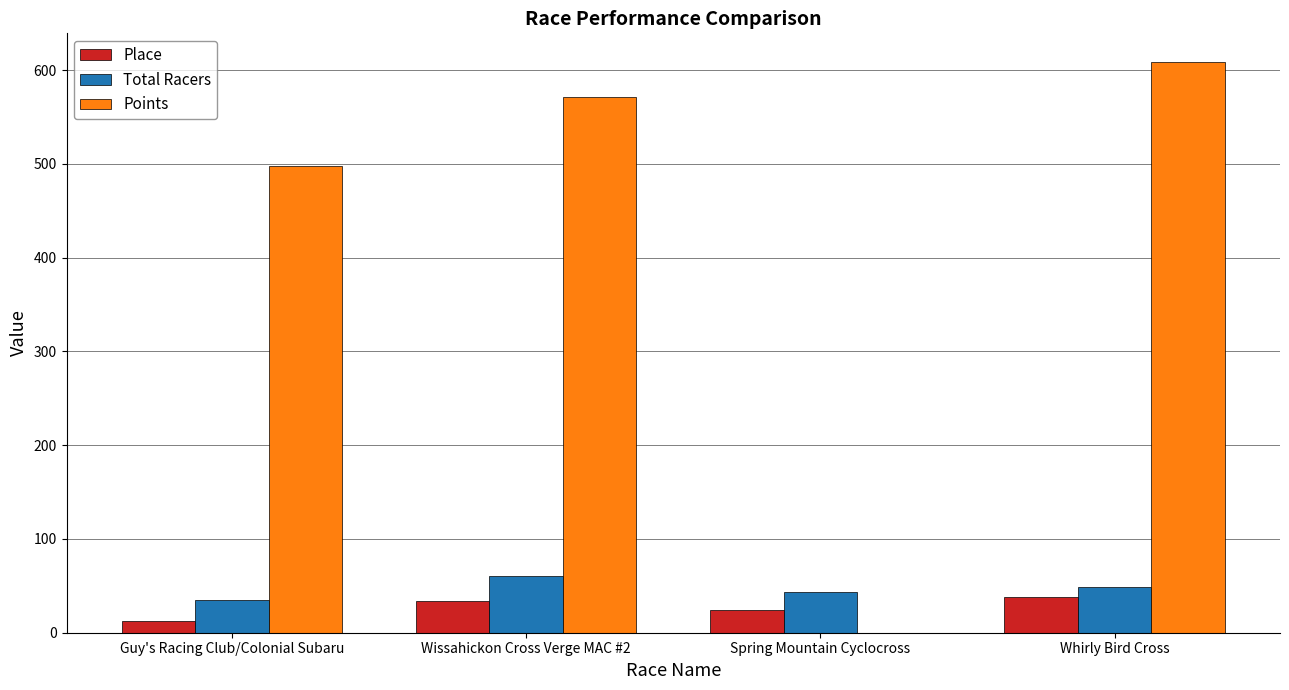

Between Wissahickon Cross Verge MAC #2 and Spring Mountain Cyclocross, which series saw the biggest shift?

Points